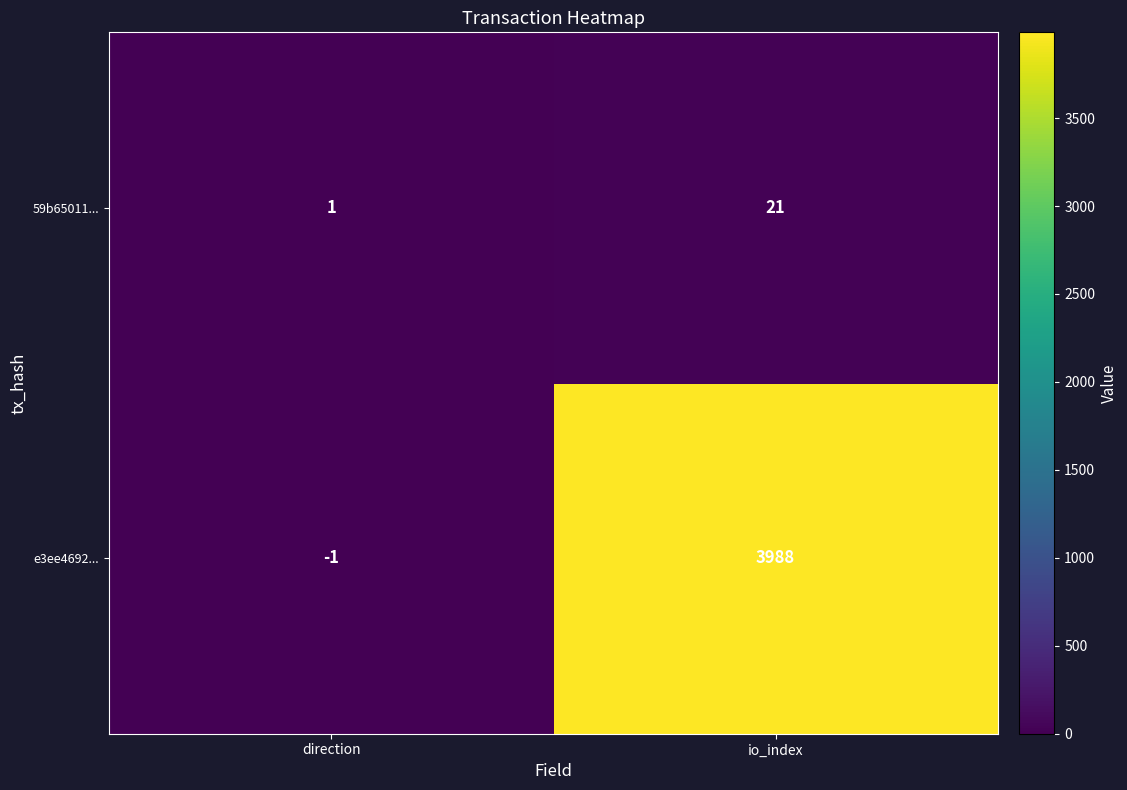

What is the greatest value displayed?

3988